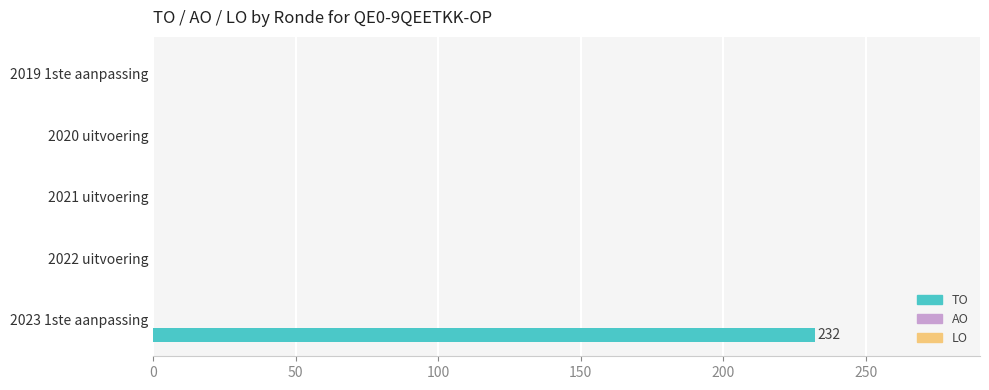

At which category does the chart reach its peak across all series?

2023 1ste aanpassing